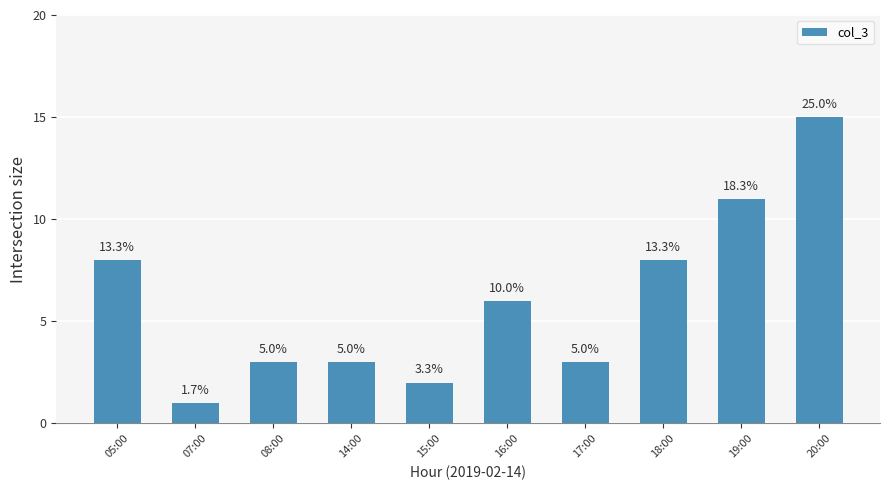

How many bars are there in total?

10